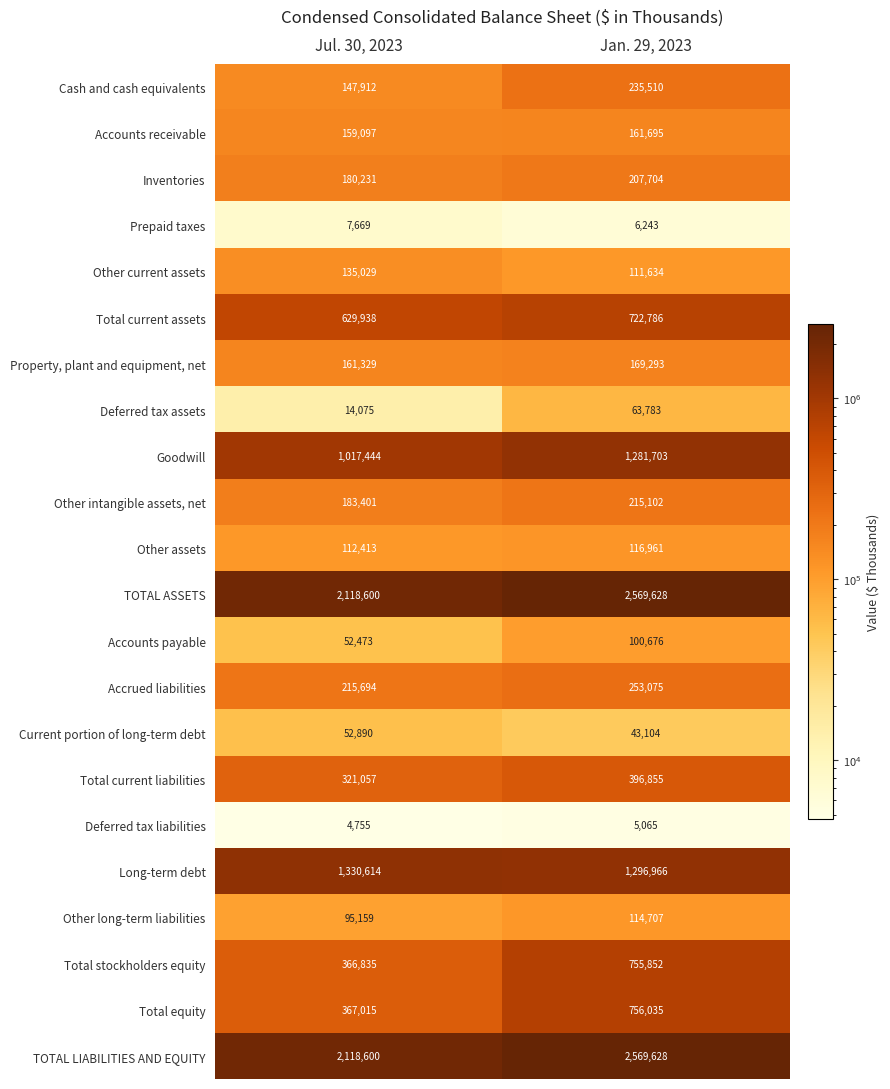

What is the sum of the Deferred tax liabilities values at Jul. 30, 2023 and Jan. 29, 2023?

9820